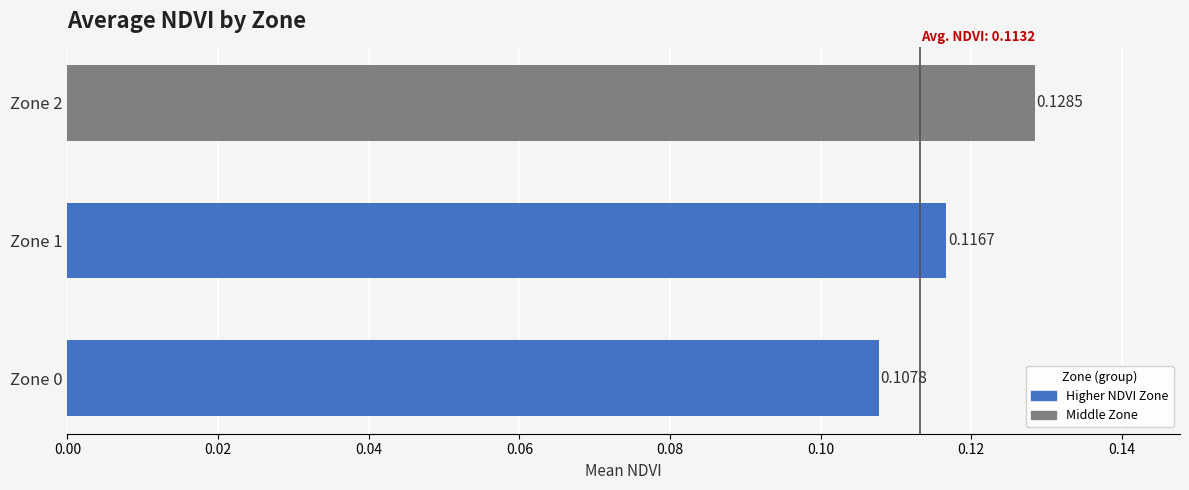

Between Zone 0 and Zone 1, which is larger?

Zone 1